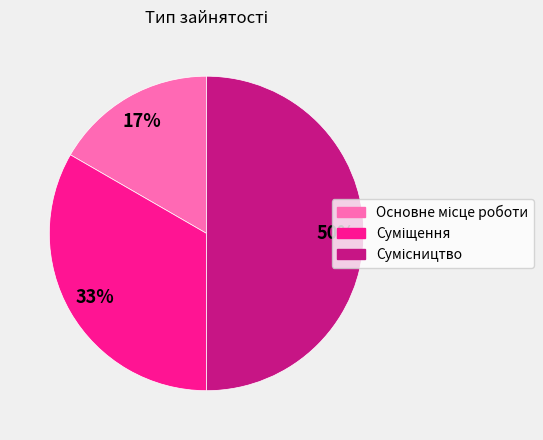

To the nearest percent, what is the difference between the largest and smallest slice percentages?

33%